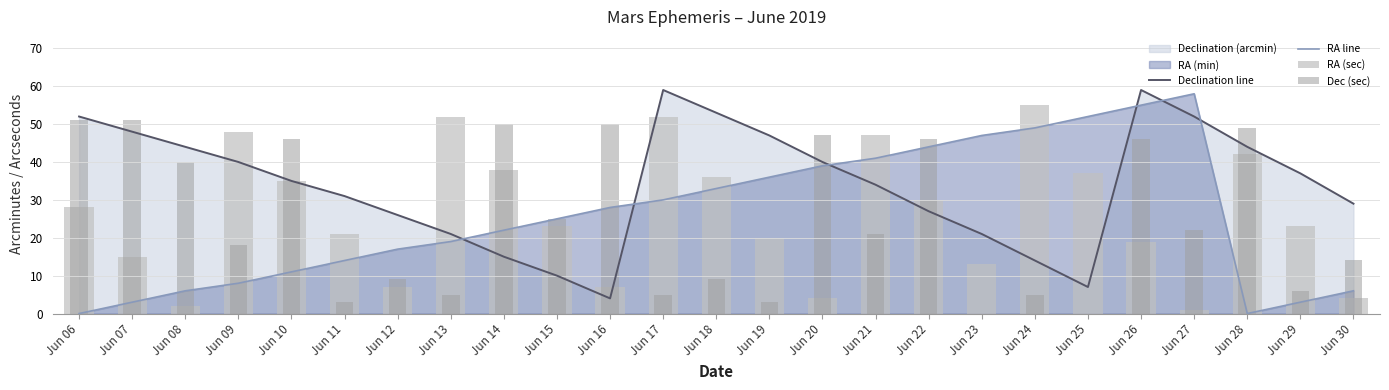

The value of RA line at Jun 25 is 18. True or false?

False